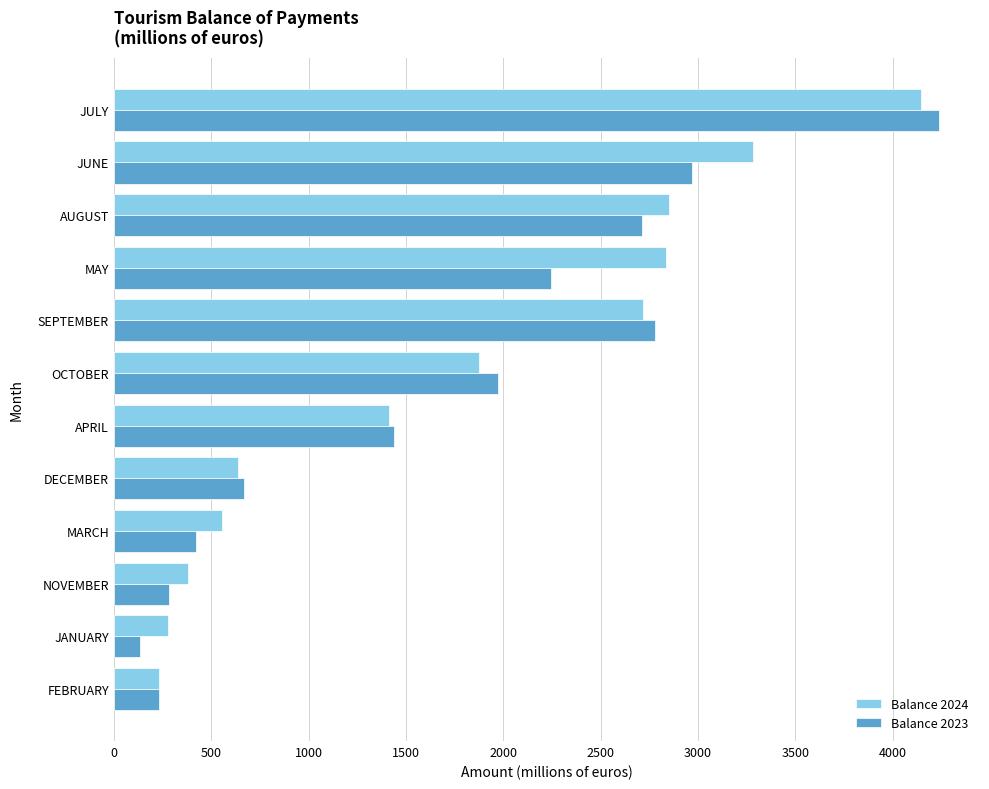

What is the spread (max minus min) of values at SEPTEMBER?

59.9